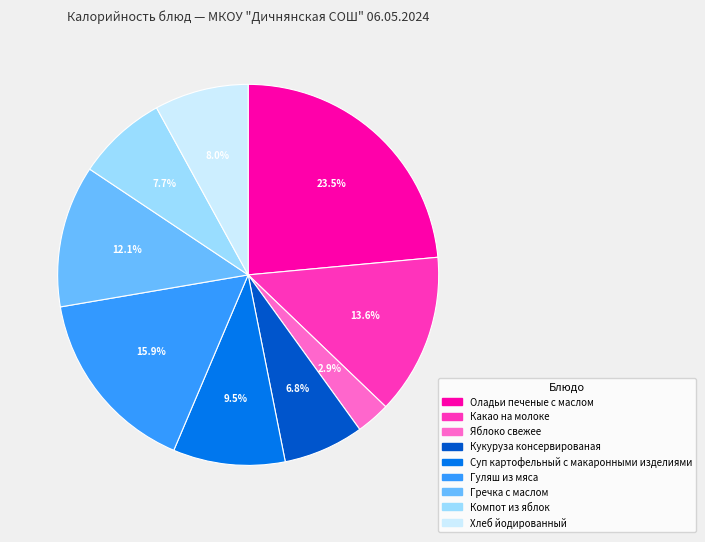

Which category has the smallest portion of the pie?

Яблоко свежее